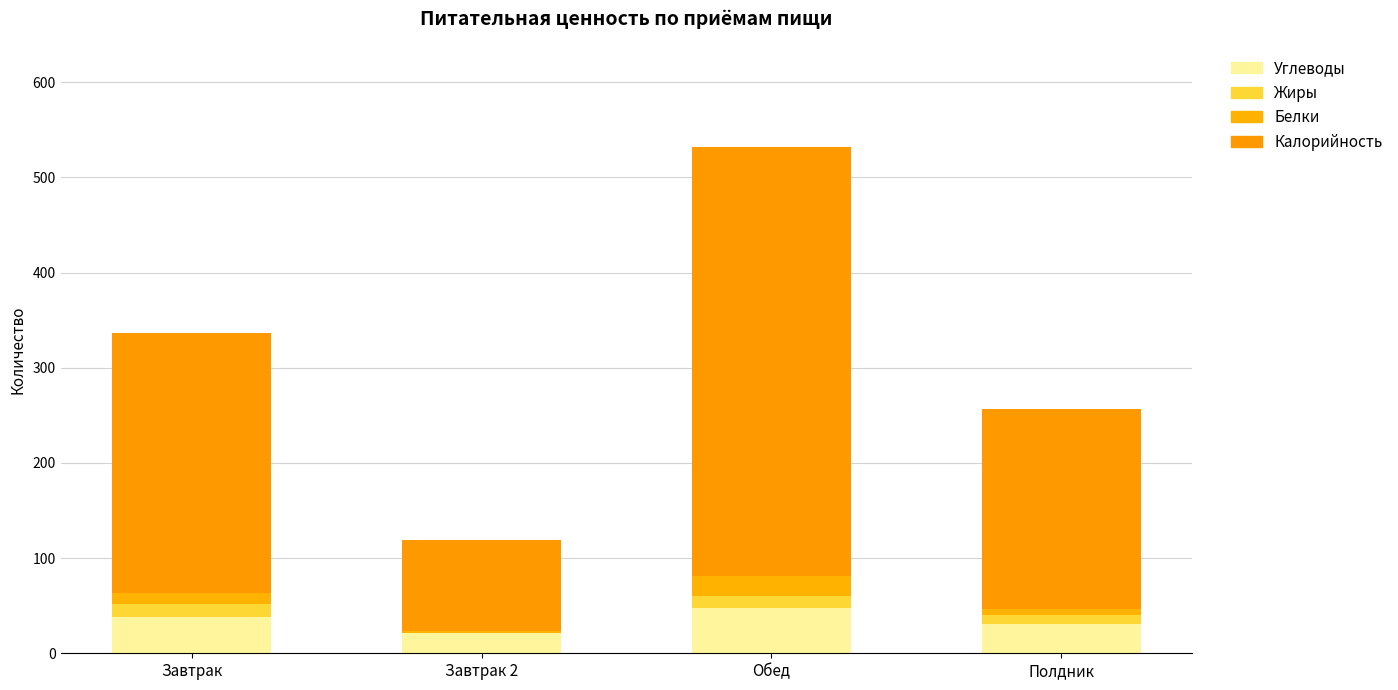

What is the difference between the second highest and minimum values in the Углеводы series?

17.0